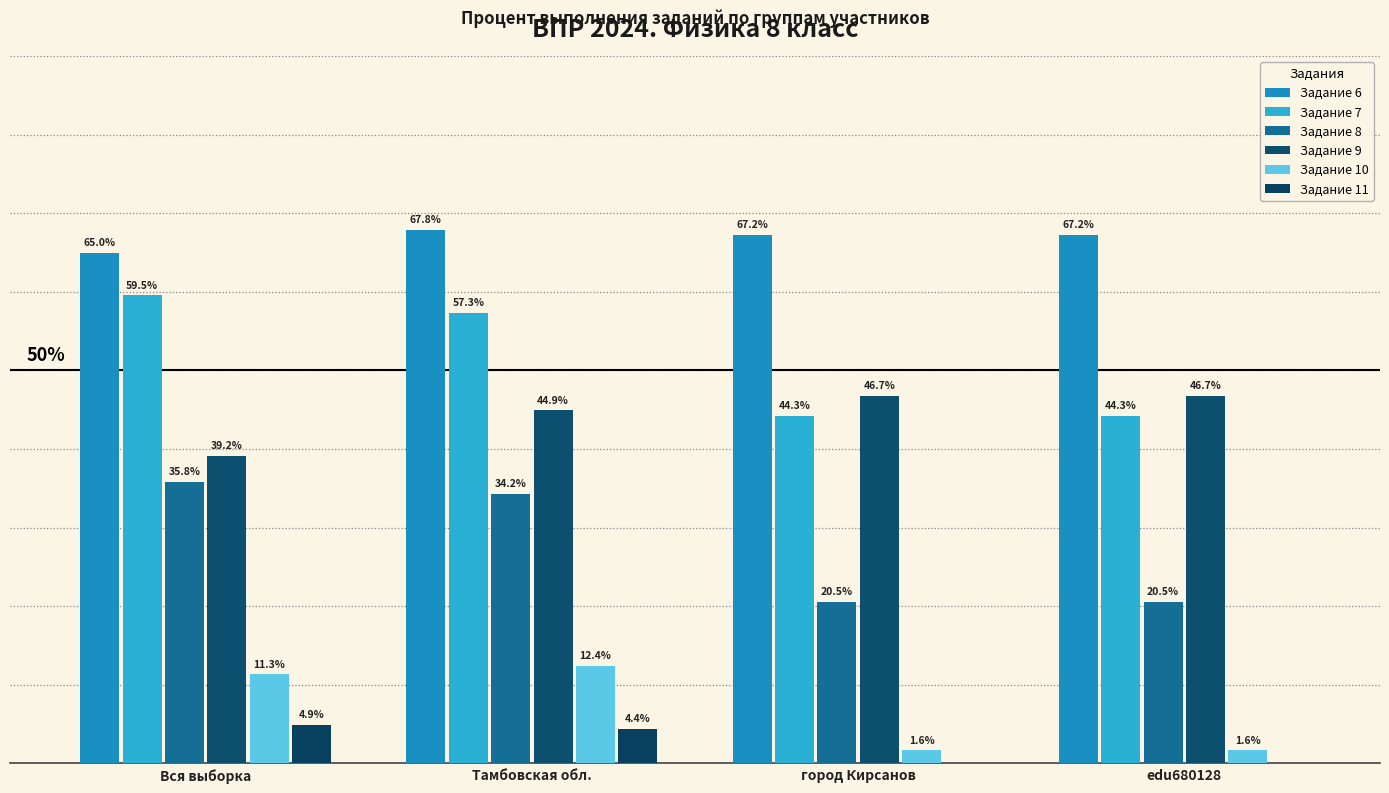

What is the label of the 3rd bar from the right?

Тамбовская обл.